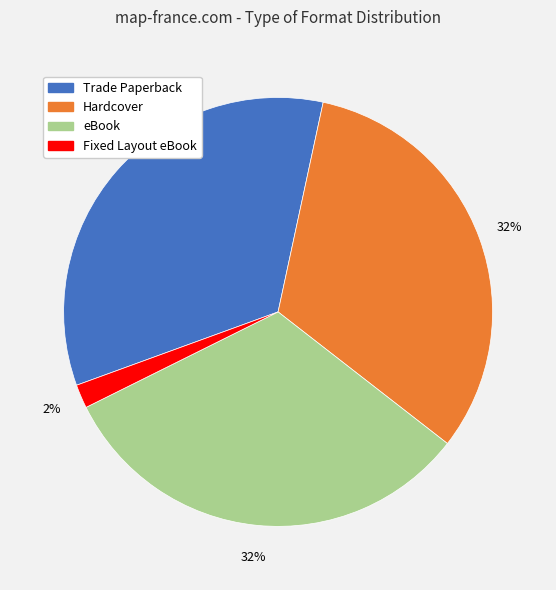

To the nearest percent, what is the average slice percentage?

25%